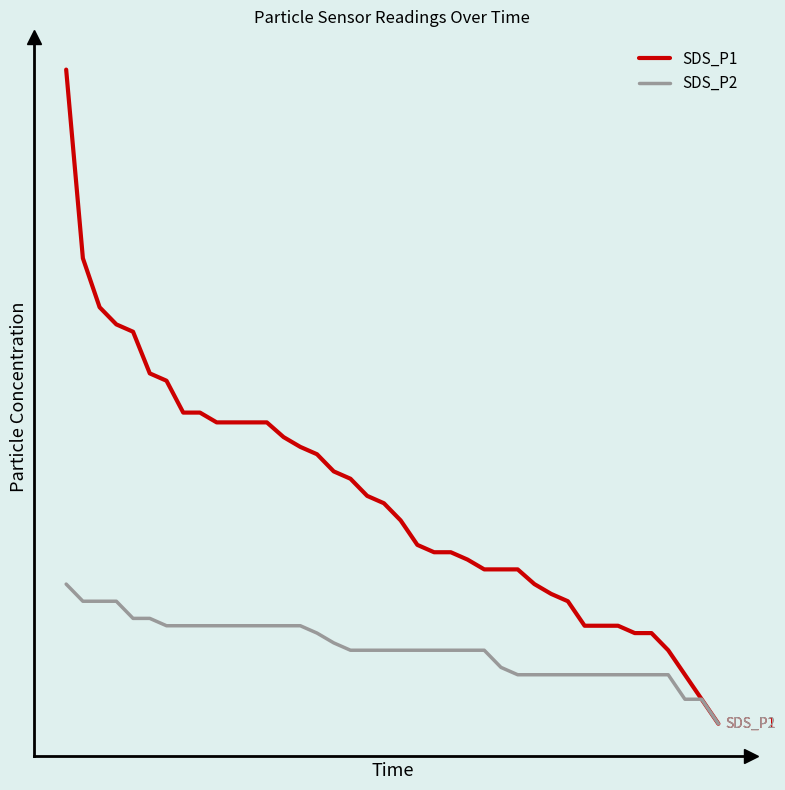

Does the chart have visible grid lines?

No